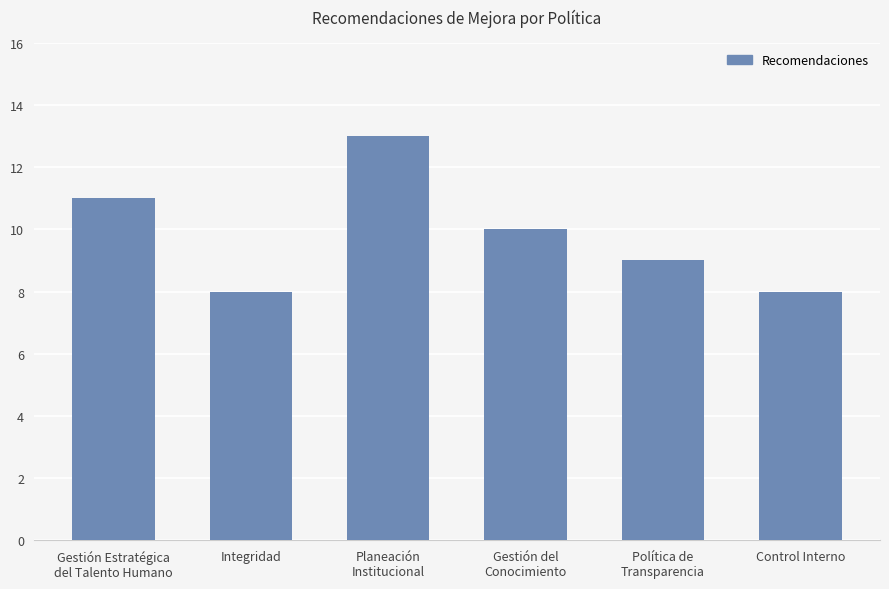

What is the value of the 4th bar from the left?

10